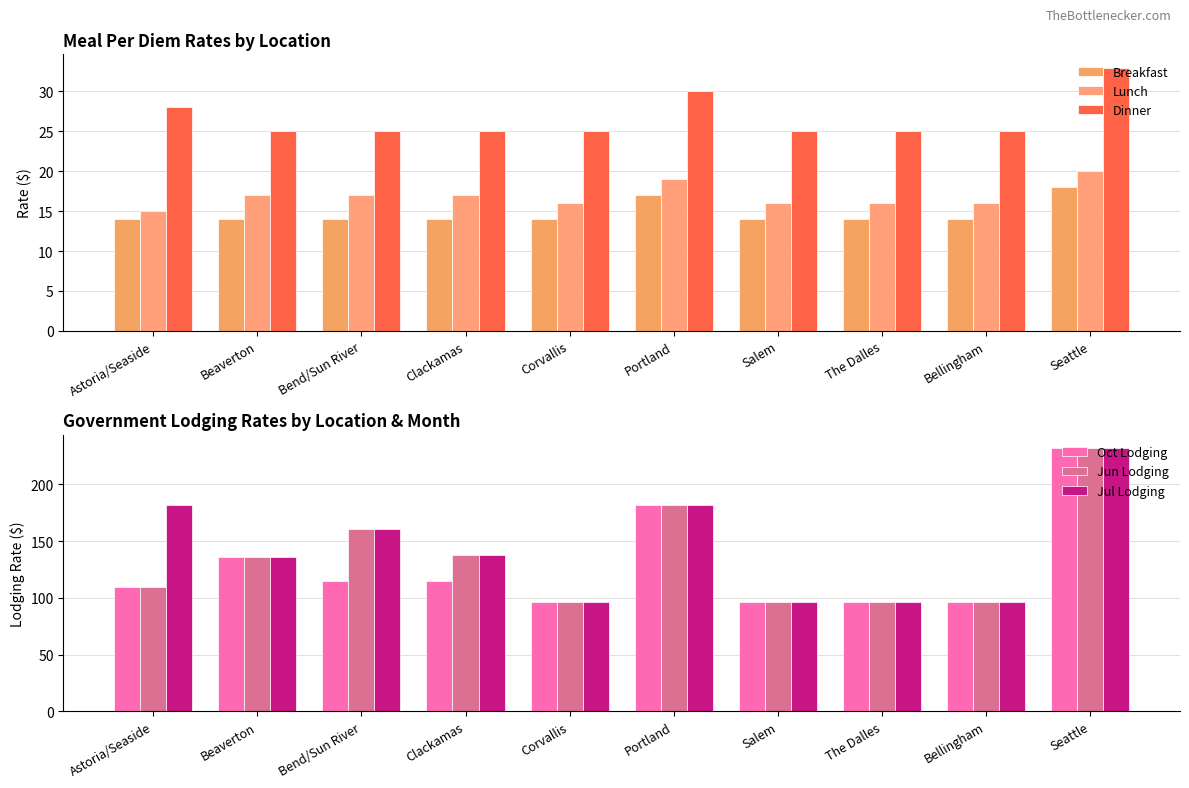

What is the label of the 6th bar from the left?

Portland